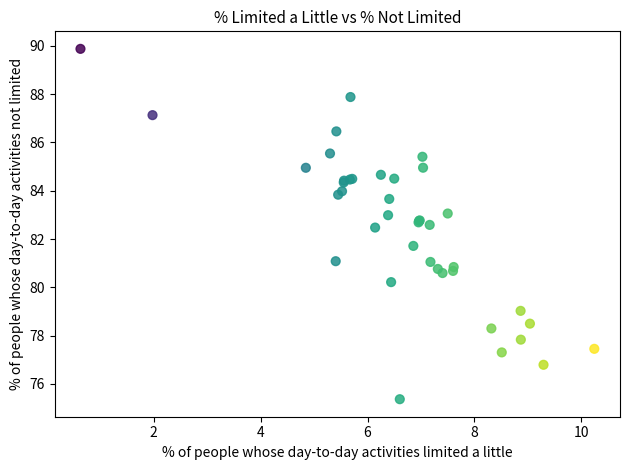

What Y value in the scatter plot is closest to 82?

81.7